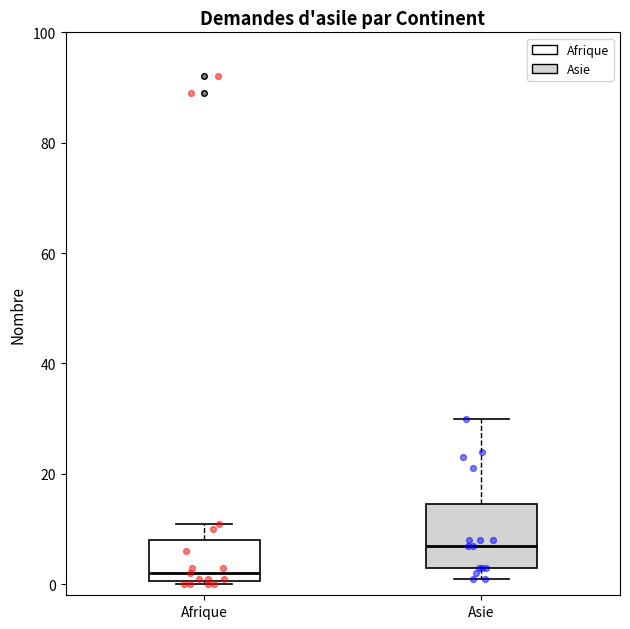

Comparing the boxes themselves (not the whiskers), which one is the tallest?

Asie